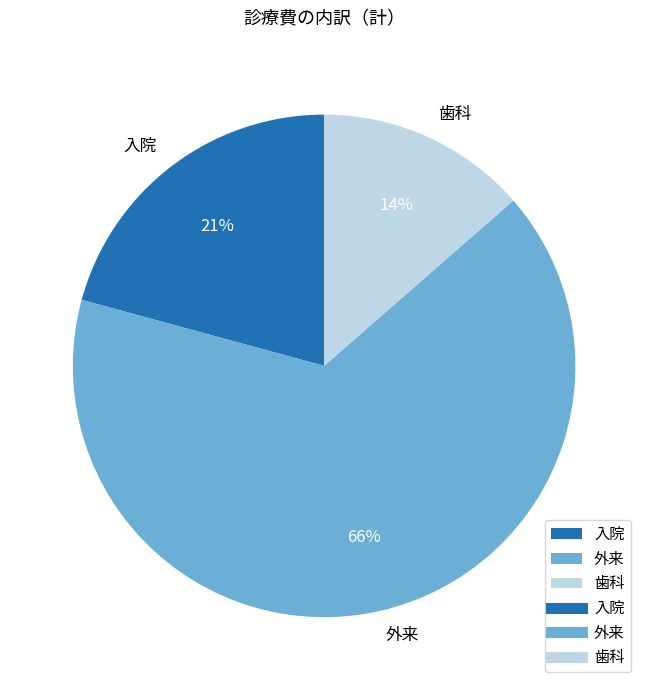

Which category has the biggest portion of the pie?

外来